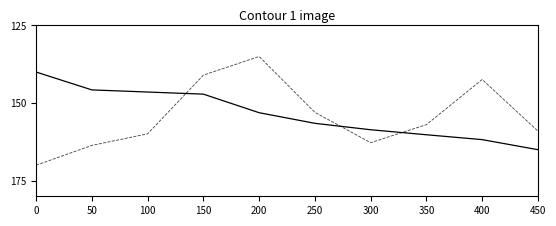

What is the minimum value shown in the chart?

135.0